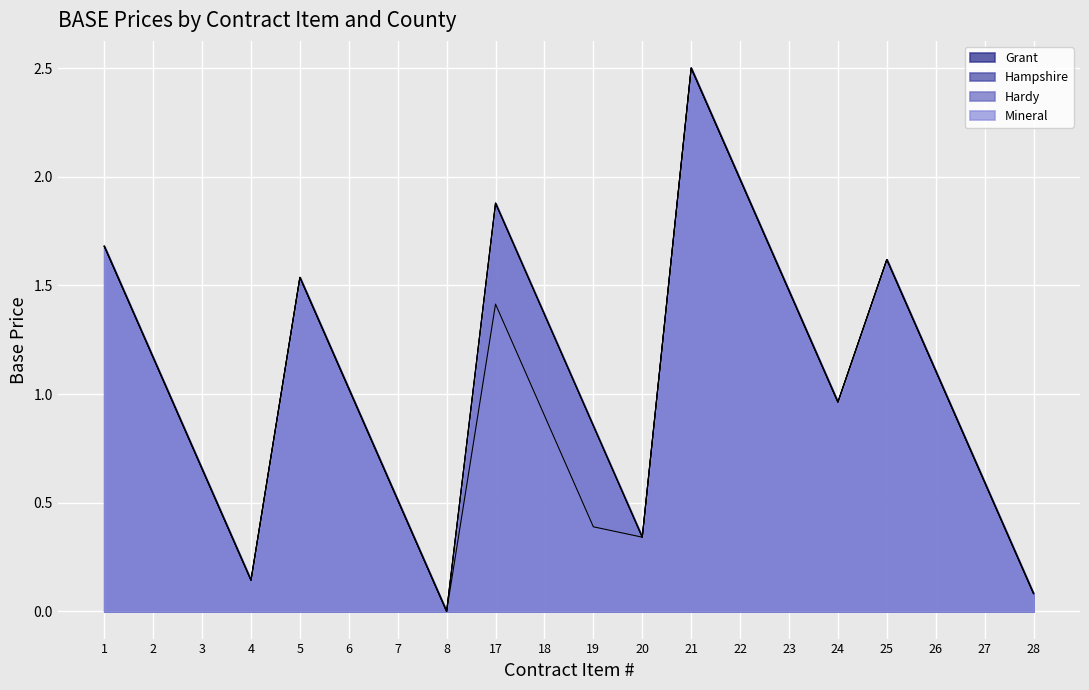

Where is Mineral nearest to the value 1?

6